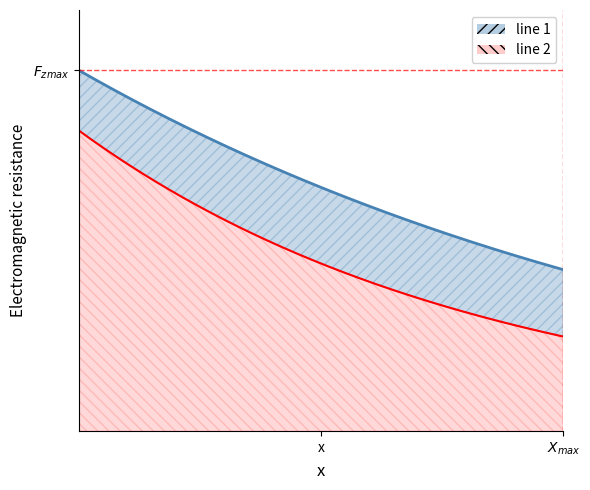

How many data points does each series have?

7